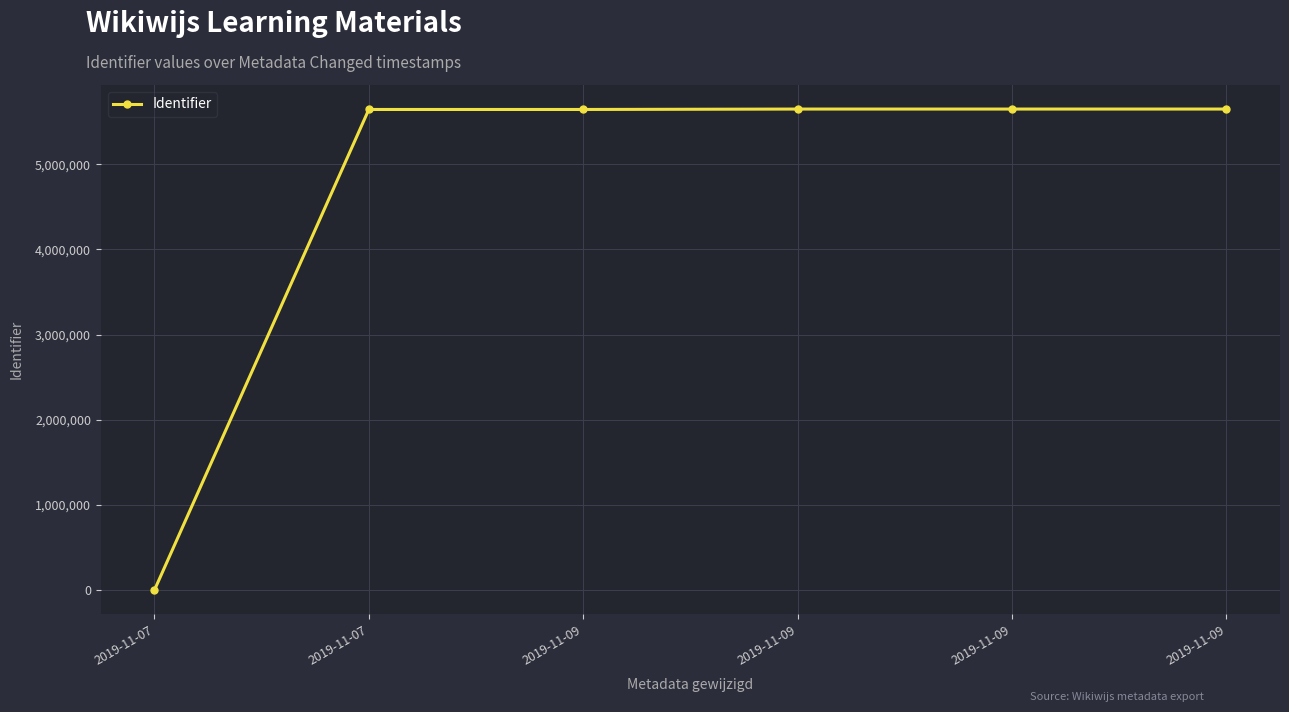

How many distinct data groups are displayed?

1